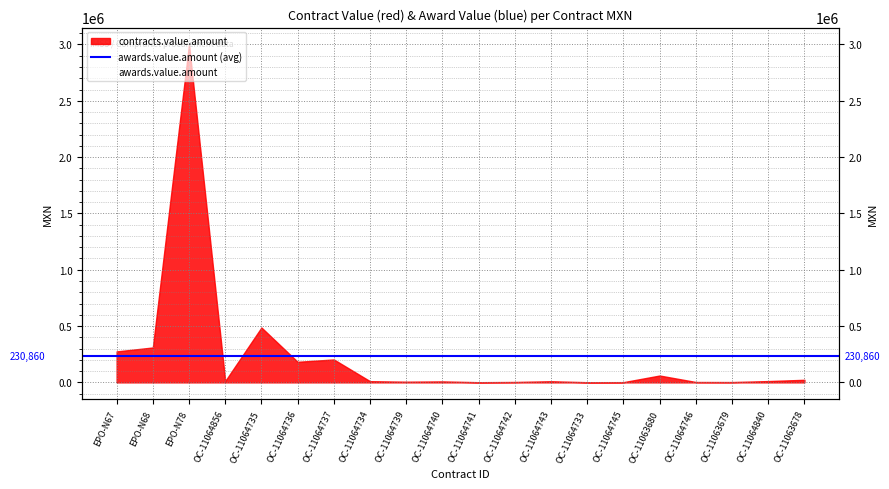

Rank the categories by value from lowest to highest.

OC-11064733, OC-11064741, OC-11064745, OC-11063679, OC-11064746, OC-11064742, OC-11064739, OC-11064740, OC-11064743, OC-11064734, OC-11064840, OC-11064856, OC-11063678, OC-11063680, OC-11064736, OC-11064737, EPO-N67, EPO-N68, OC-11064735, EPO-N78